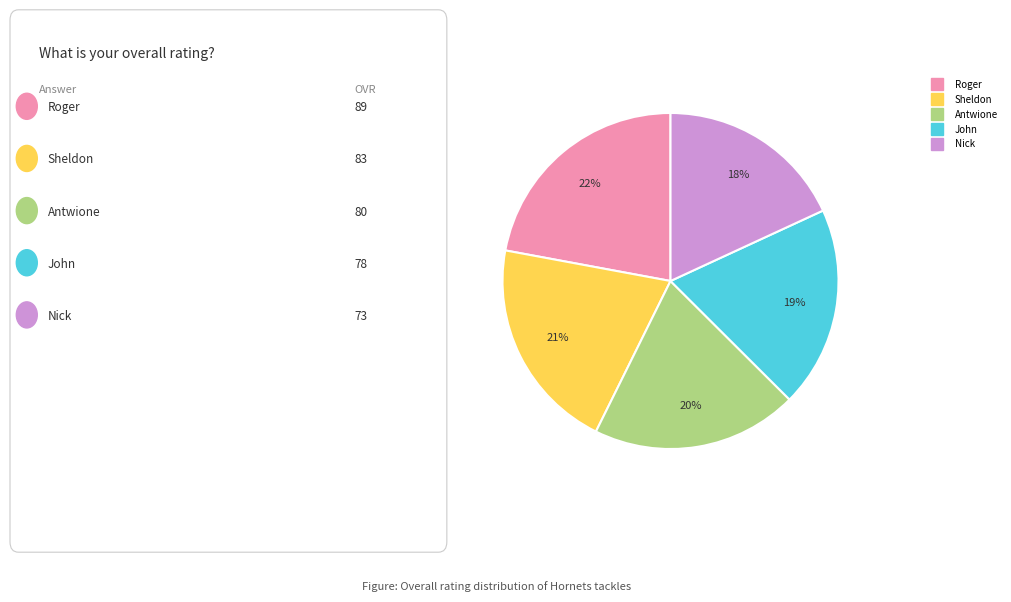

Is it true that John is 30% of the pie?

False